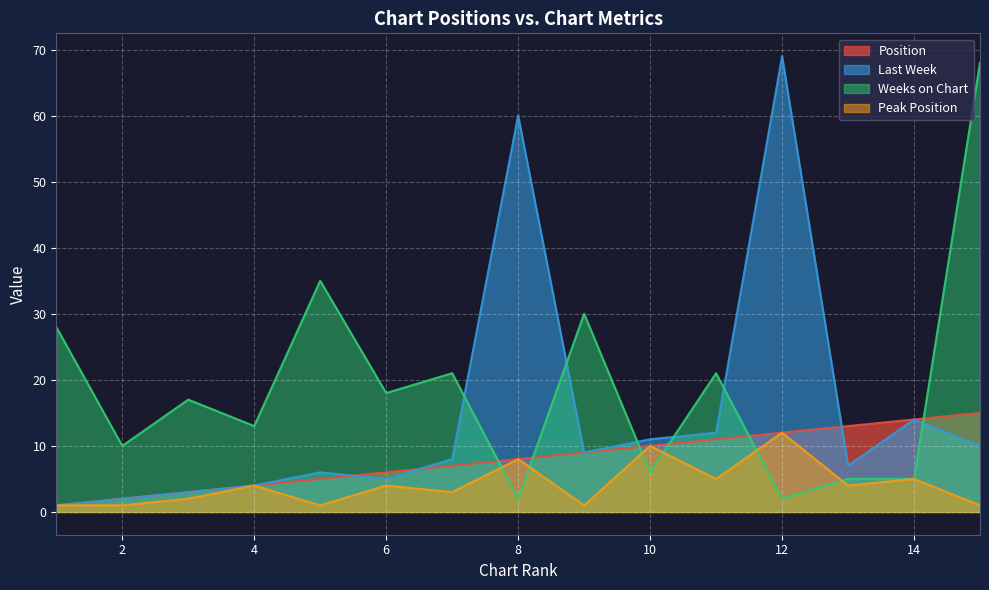

What are all the series names shown in the legend?

Position, Last Week, Weeks on Chart, Peak Position